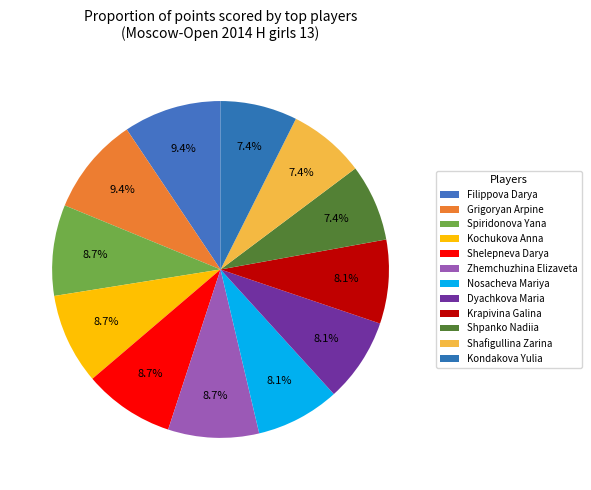

How many slices are in this pie chart?

12